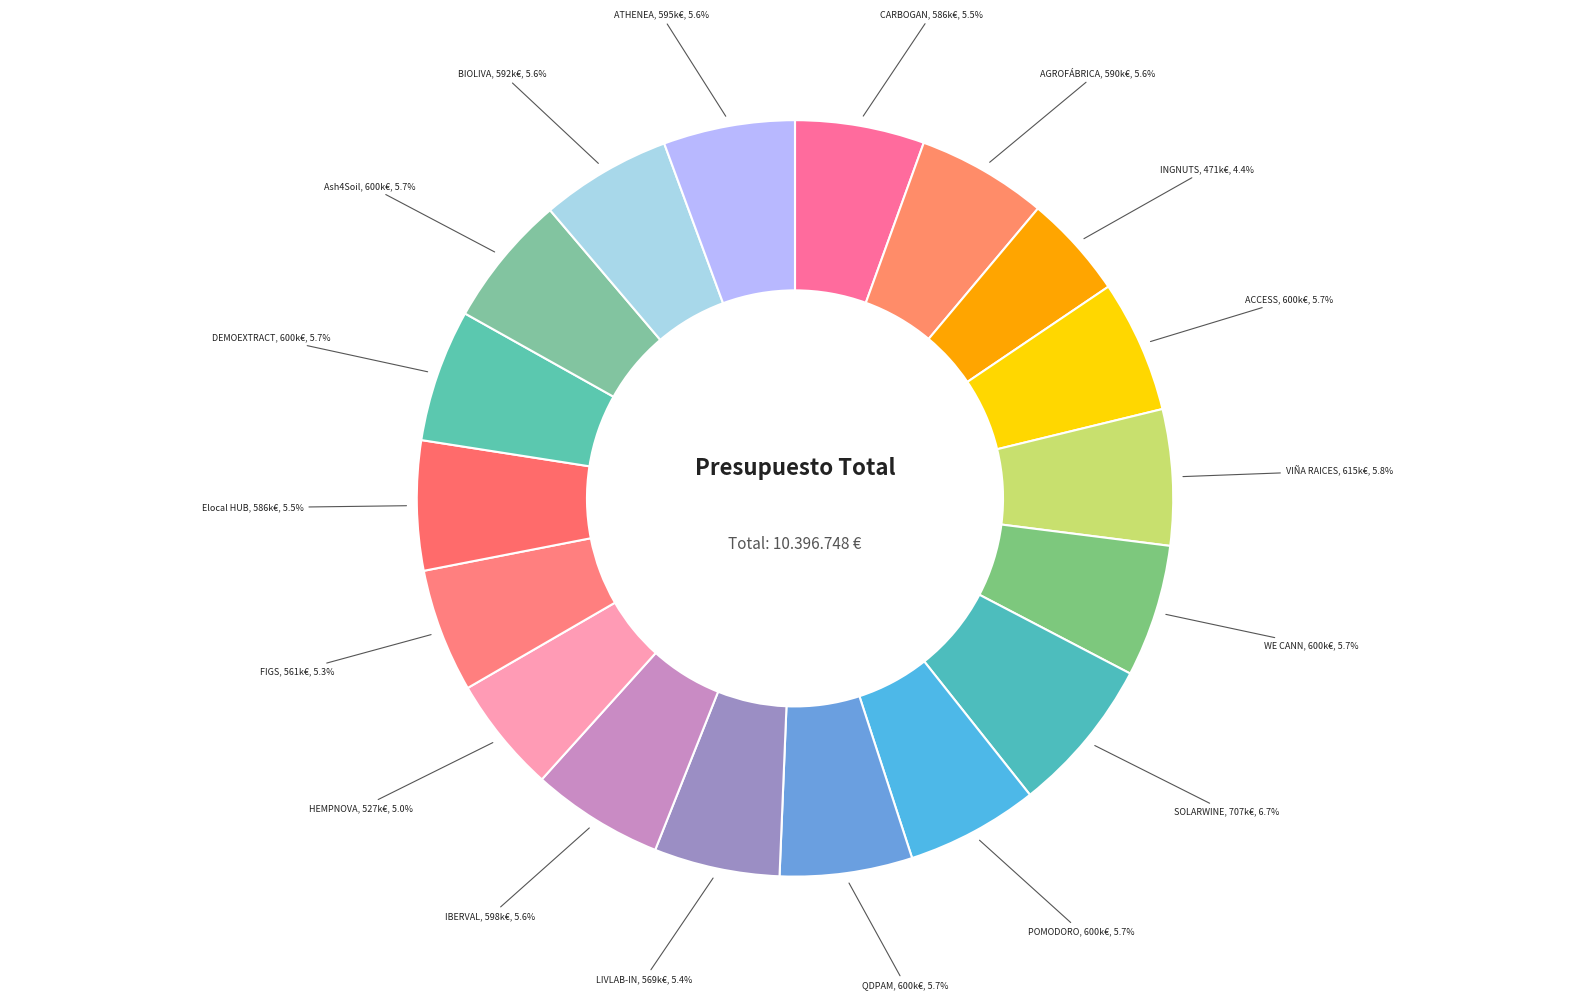

To the nearest percent, what is the difference between the largest and smallest slice percentages?

2%